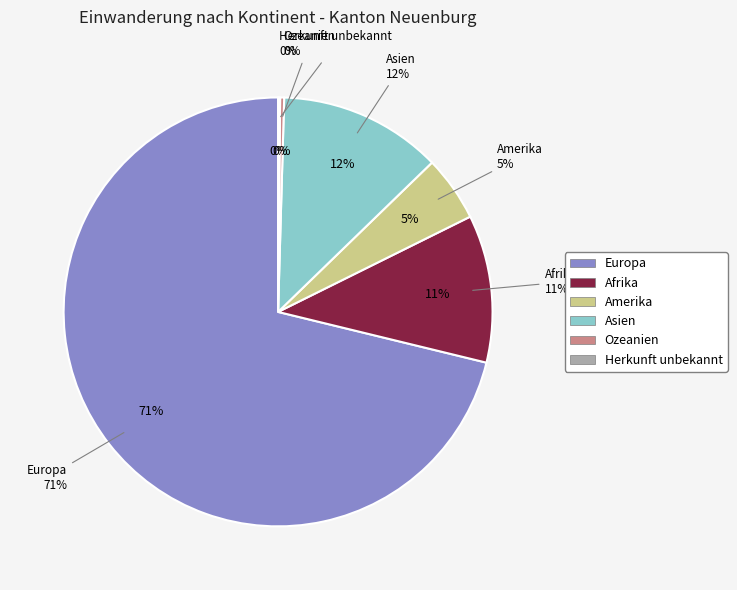

To the nearest percent, what is the average slice percentage?

17%